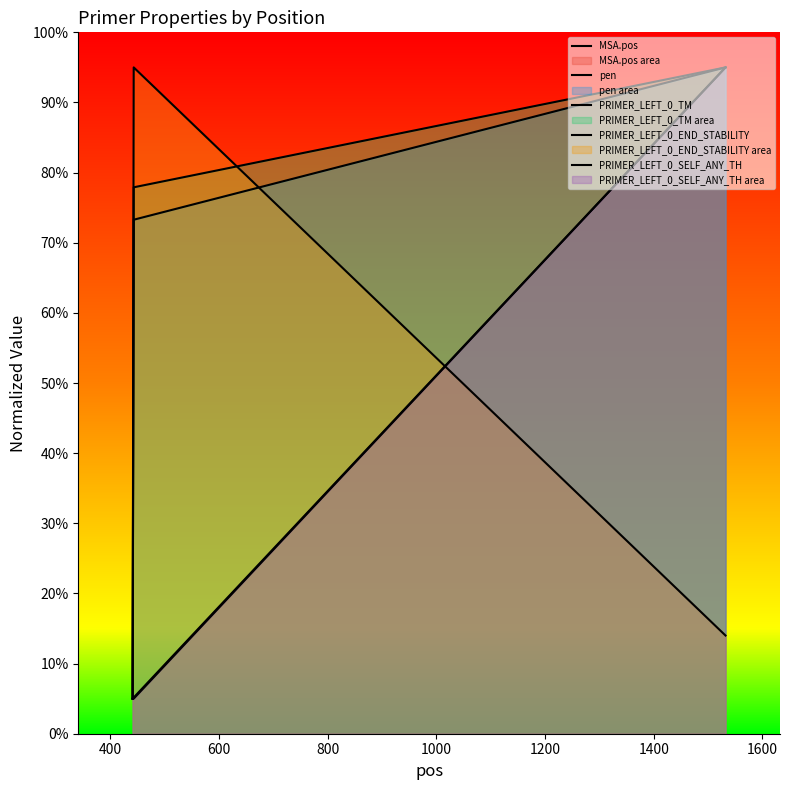

How many data points in MSA.pos are above 5?

2